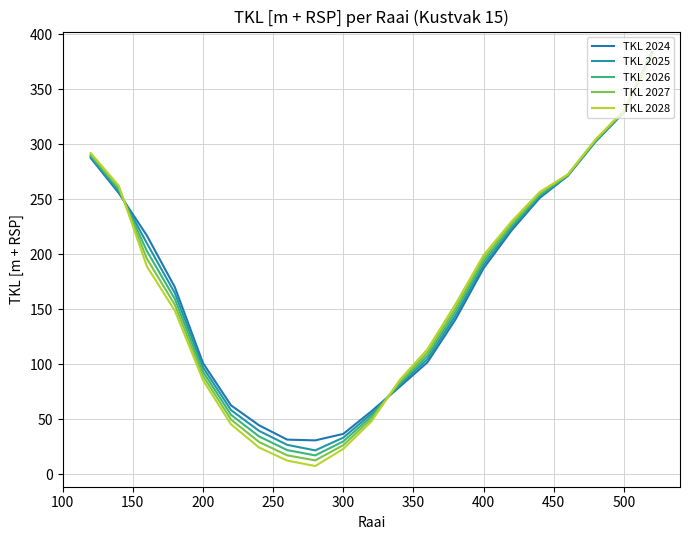

Does the chart have visible grid lines?

Yes